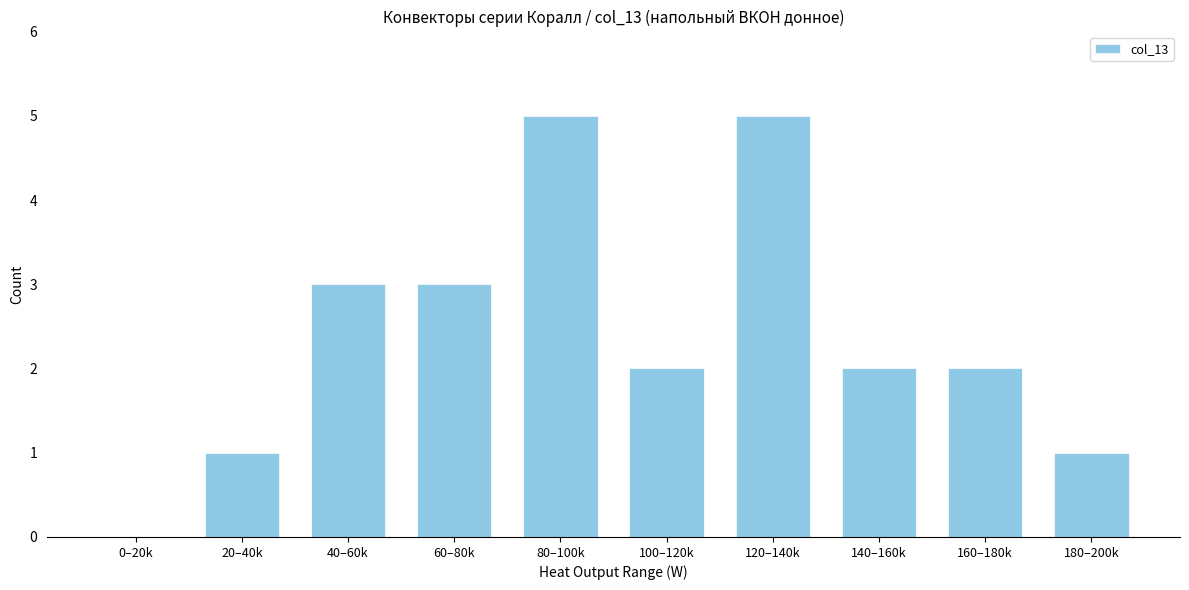

Reading left to right, transcribe all the data shown in this chart.

0–20k=0	20–40k=1	40–60k=3	60–80k=3	80–100k=5	100–120k=2	120–140k=5	140–160k=2	160–180k=2	180–200k=1